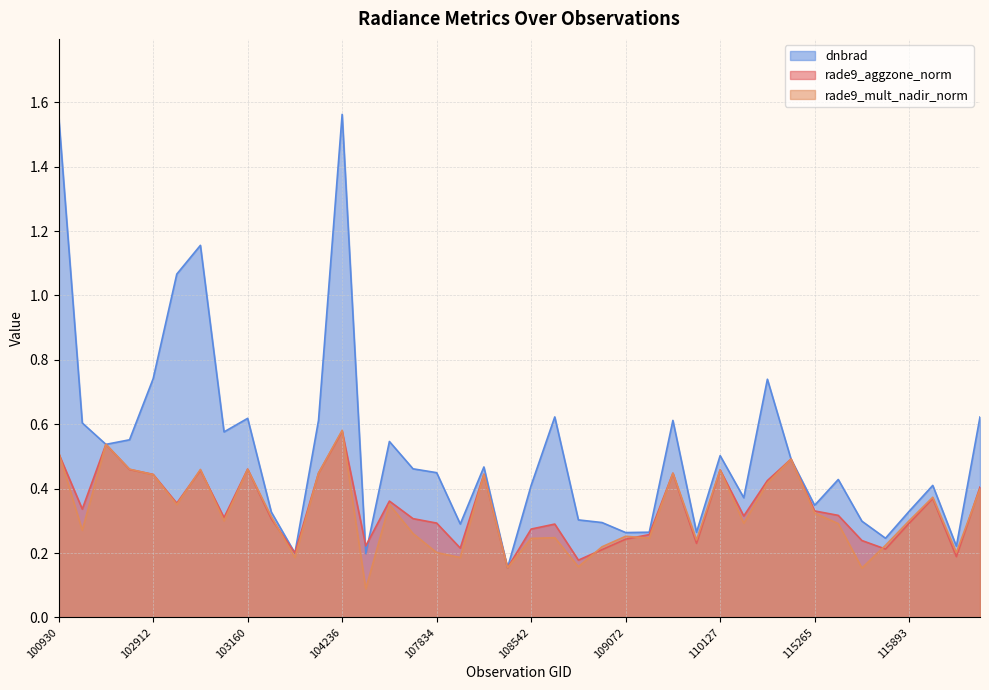

Where is dnbrad nearest to the value 0?

108193